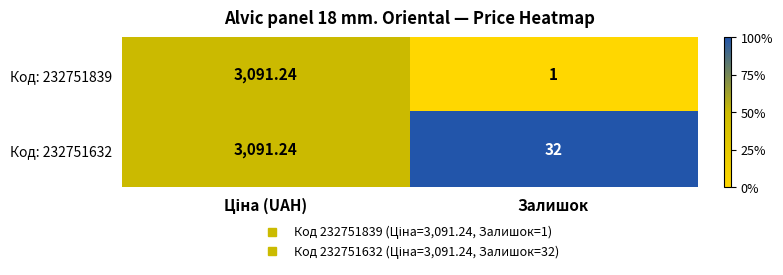

At which label is Код: 232751632 closest to 1561?

Залишок